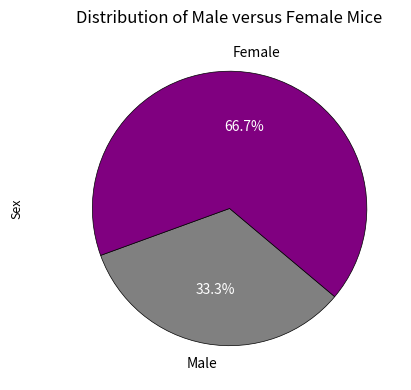

How many segments does this pie chart have?

2